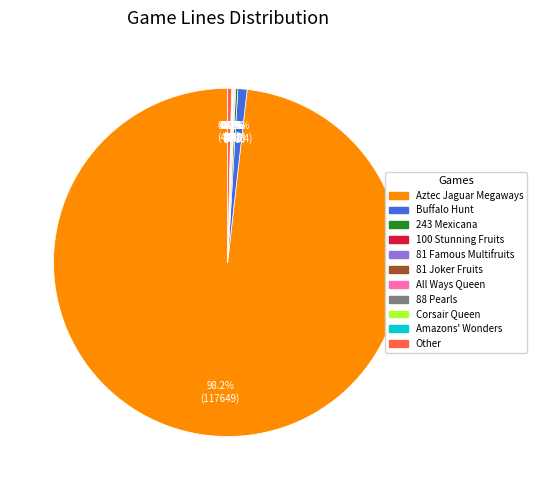

To the nearest percent, what is the difference between the largest and smallest slice percentages?

98%